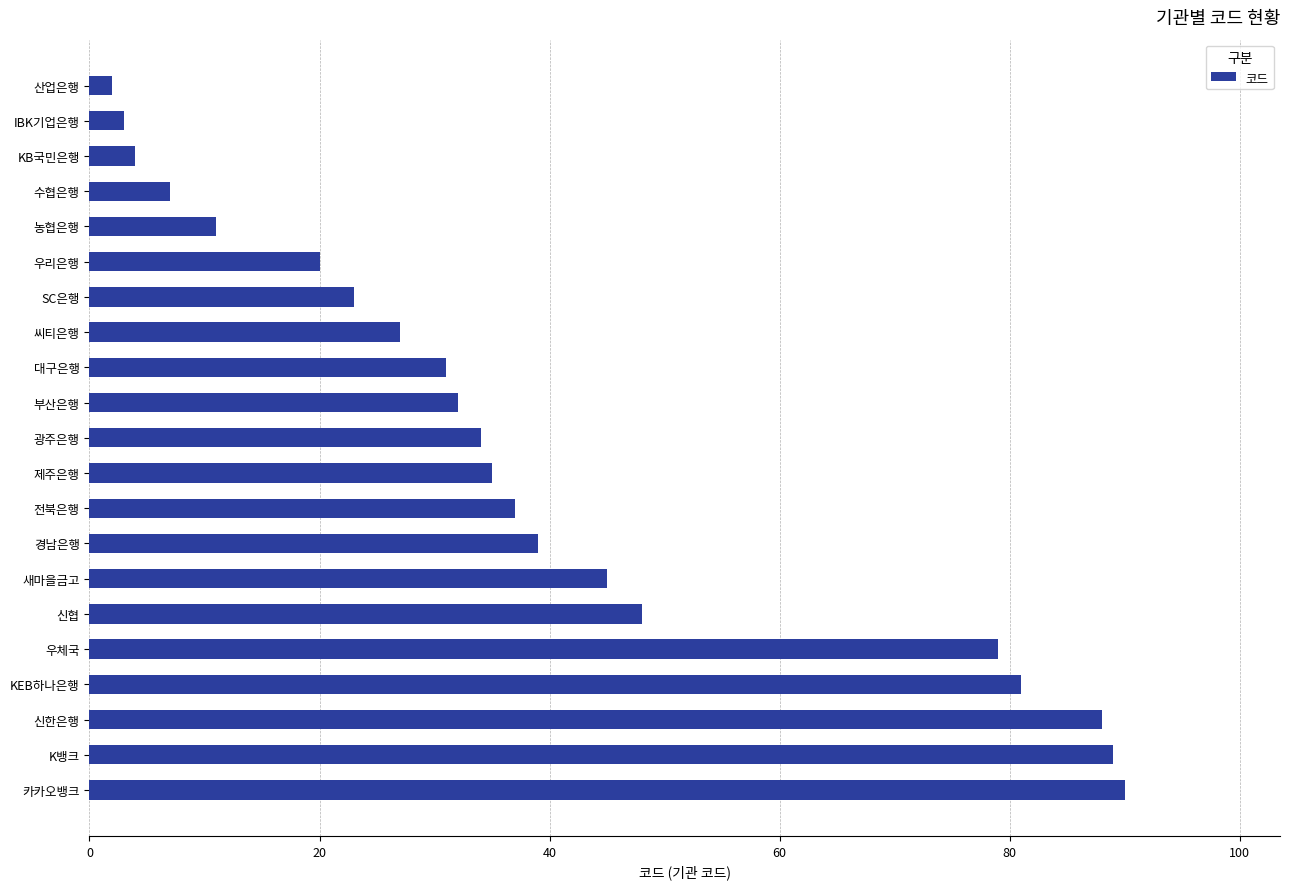

Reading top to bottom, what are all the values shown in this chart?

산업은행=2	IBK기업은행=3	KB국민은행=4	수협은행=7	농협은행=11	우리은행=20	SC은행=23	씨티은행=27	대구은행=31	부산은행=32	광주은행=34	제주은행=35	전북은행=37	경남은행=39	새마을금고=45	신협=48	우체국=79	KEB하나은행=81	신한은행=88	K뱅크=89	카카오뱅크=90